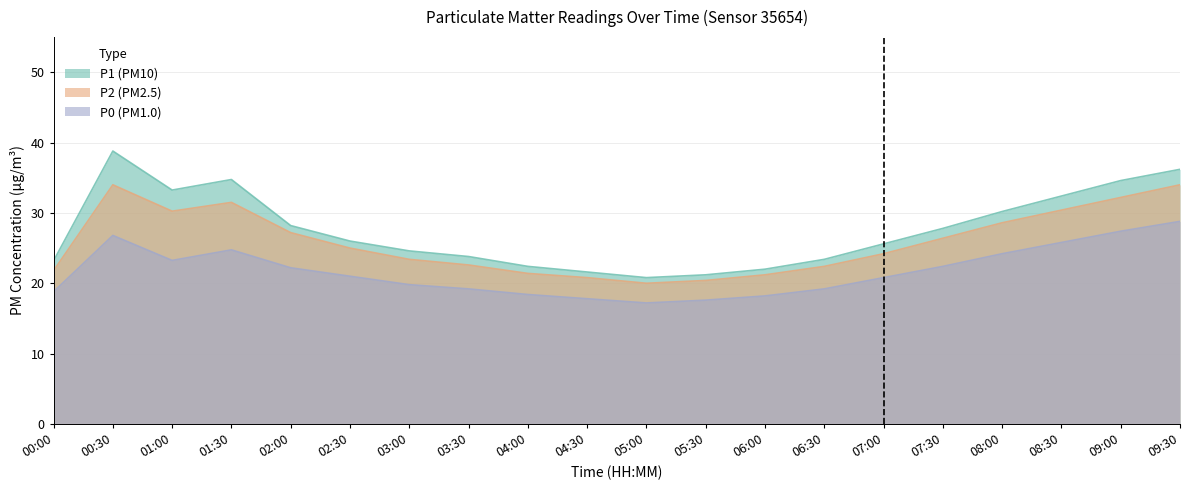

What is the value of the P0 point at the 4th from the left?

24.8